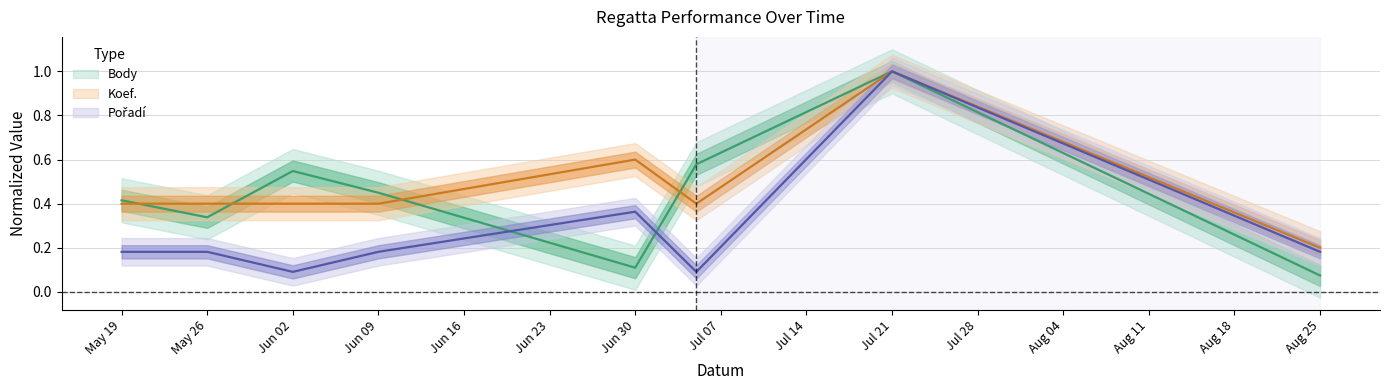

What is the smallest value displayed?

0.1